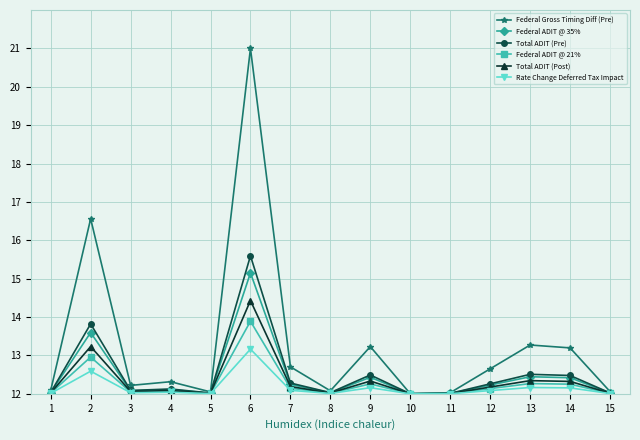

Read the Rate Change Deferred Tax Impact value at 14.

12.2